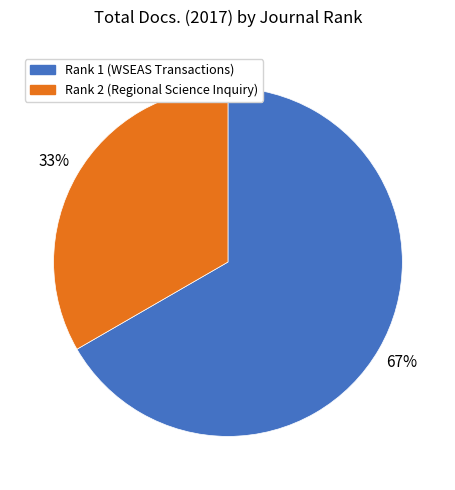

Between Rank 1 (WSEAS Transactions) and Rank 2 (Regional Science Inquiry), which is larger?

Rank 1 (WSEAS Transactions)